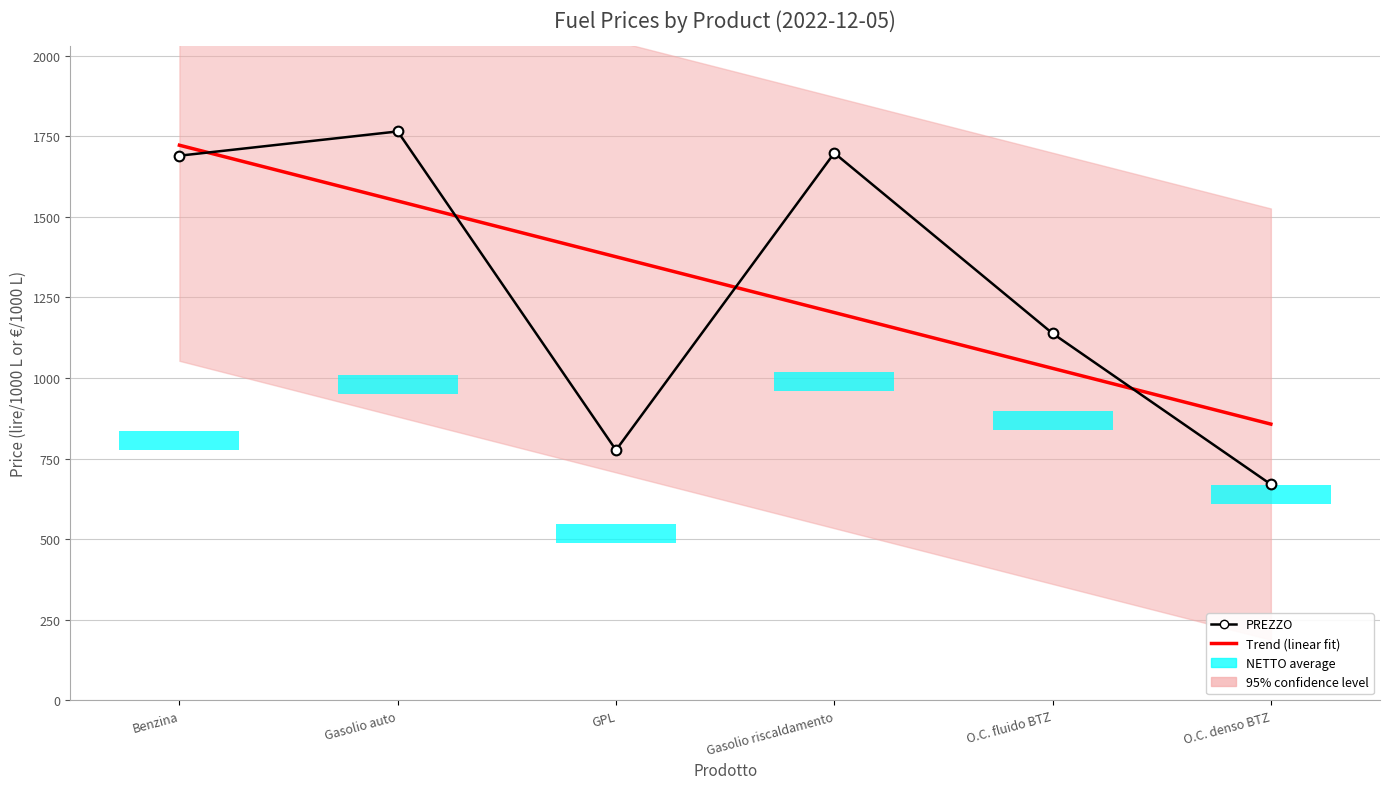

At which label does Trend (linear fit) reach its minimum?

O.C. denso BTZ